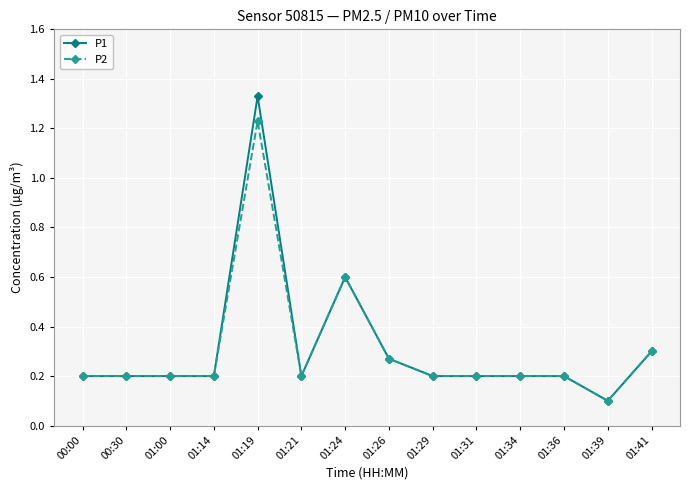

List the series in order of their peak value, highest first.

P1, P2